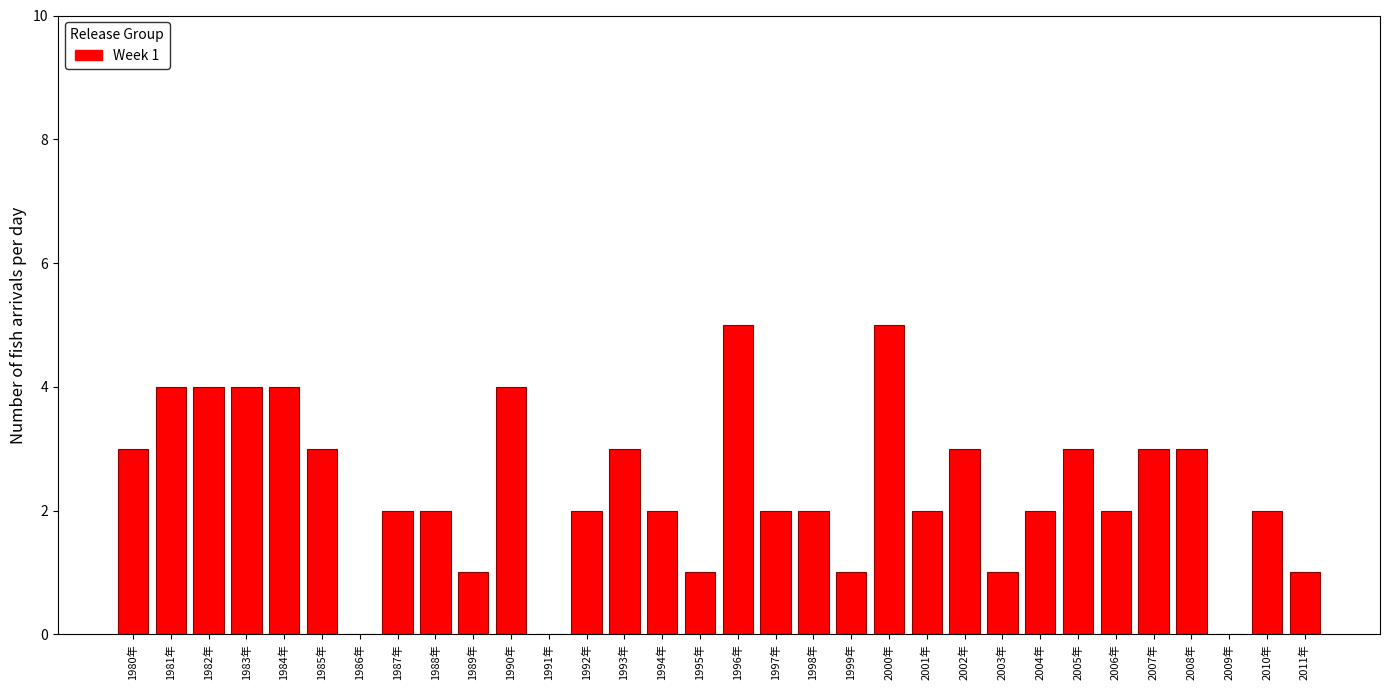

Is it true that the value at 1995年 is 1?

True